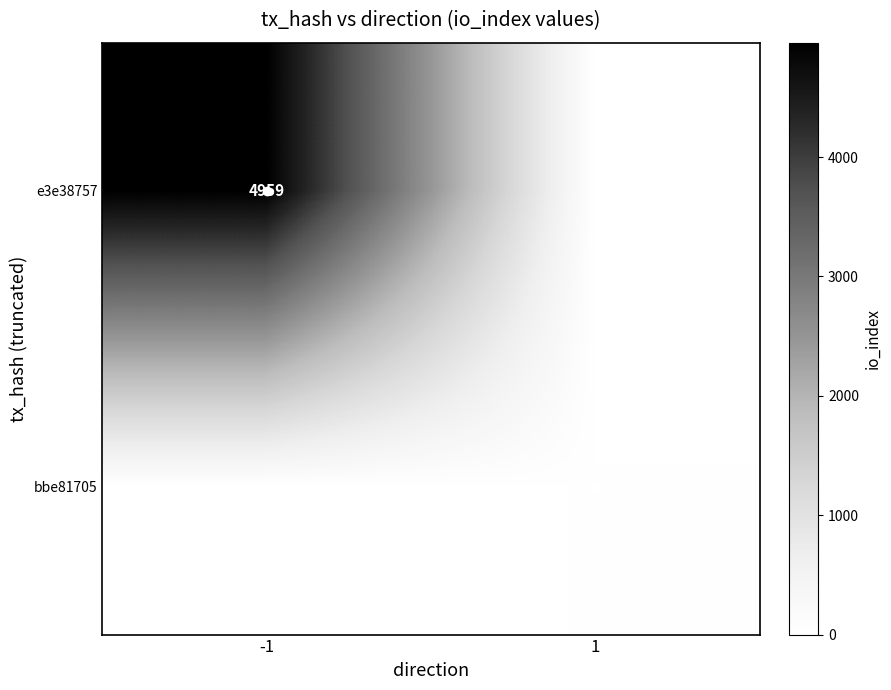

At -1, list the series in order from smallest to largest.

bbe81705, e3e38757